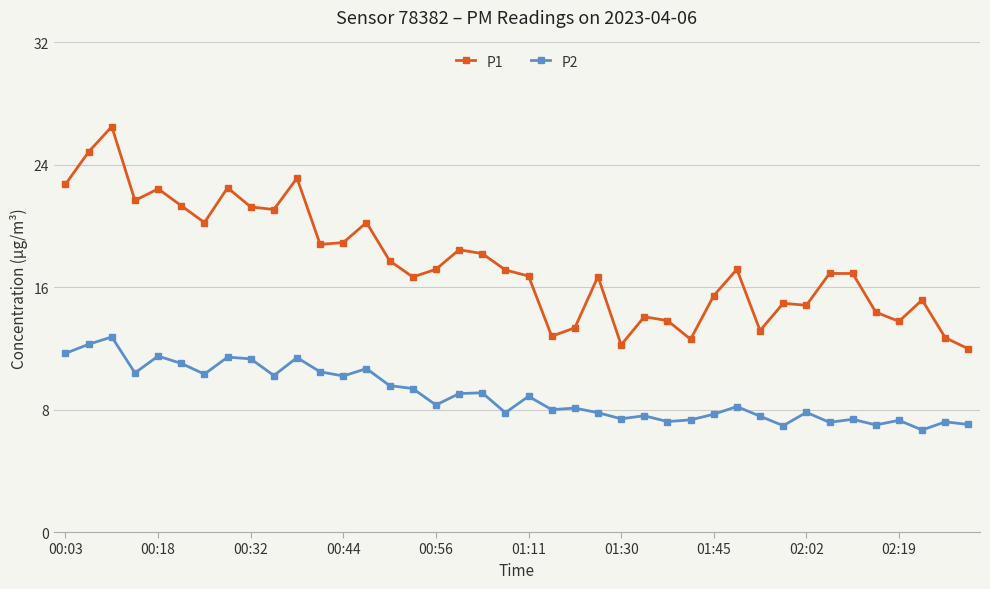

What is the difference between the maximum and minimum values in the P2 series?

6.1